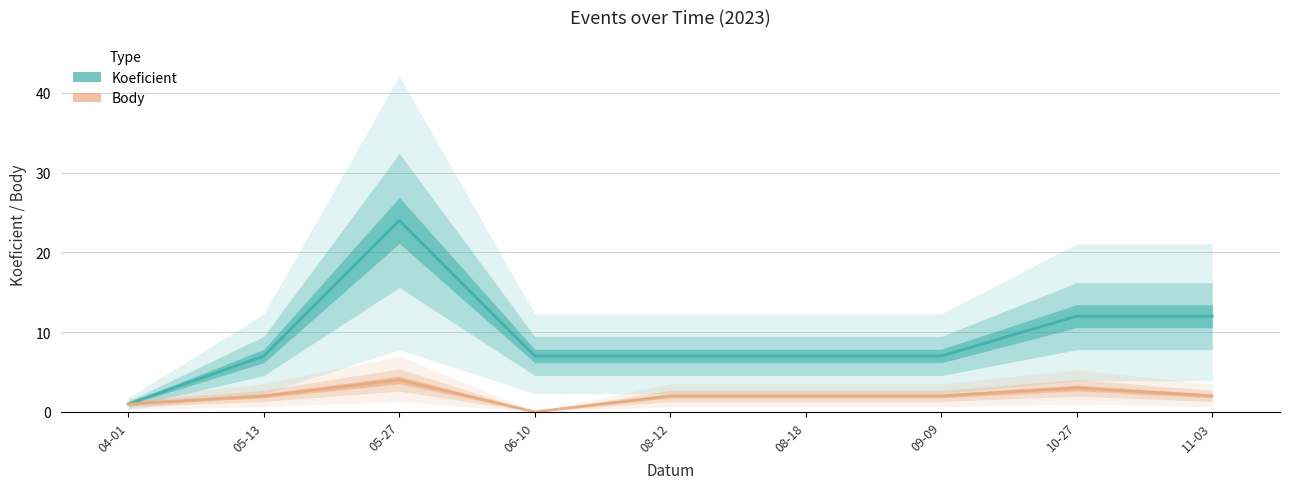

What position from the left is 08-12?

5